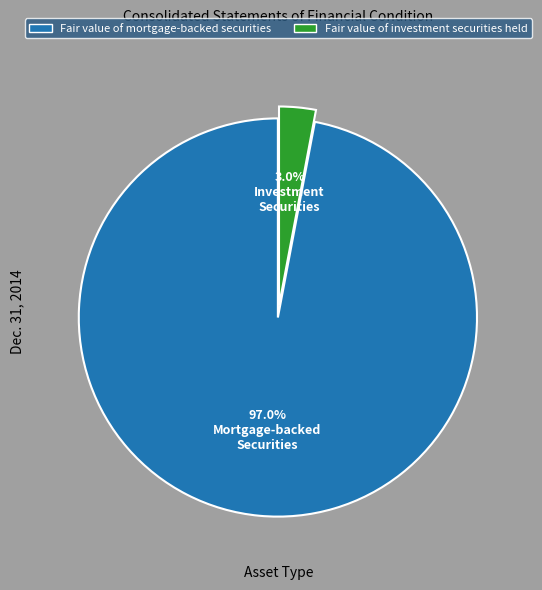

True or false: Fair value of mortgage-backed securities accounts for 88% of the total.

False